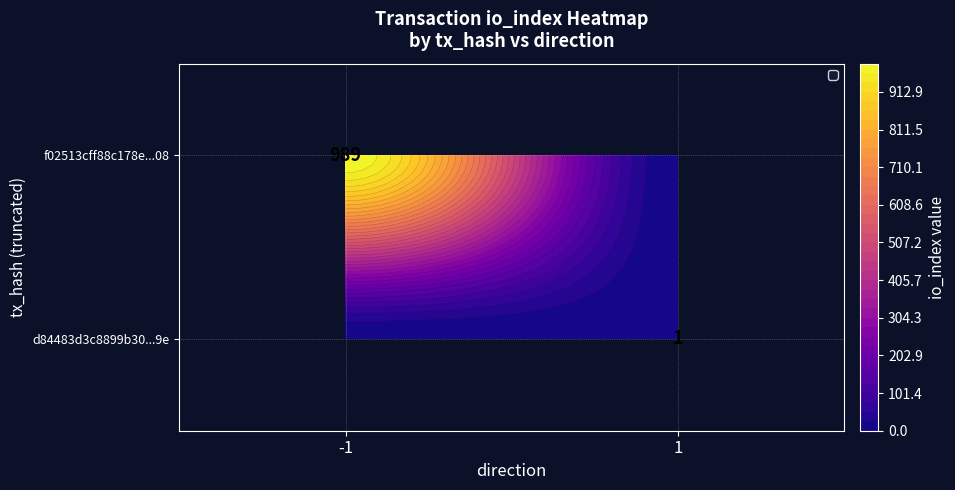

True or false: f02513cff88c178e...08 has a value of 1315 at -1.

False